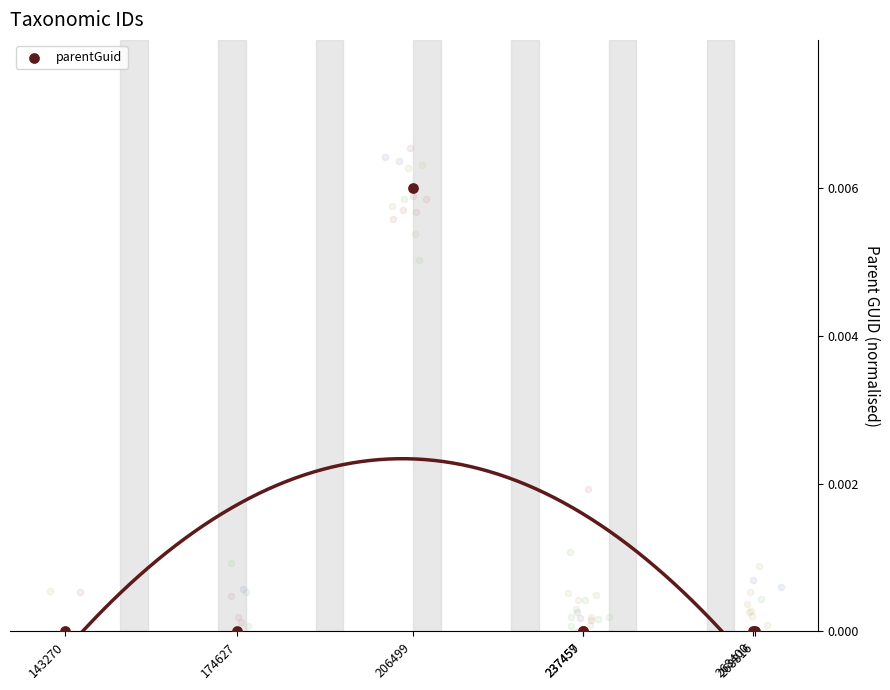

Which has a higher value, 237457 or 143270?

237457